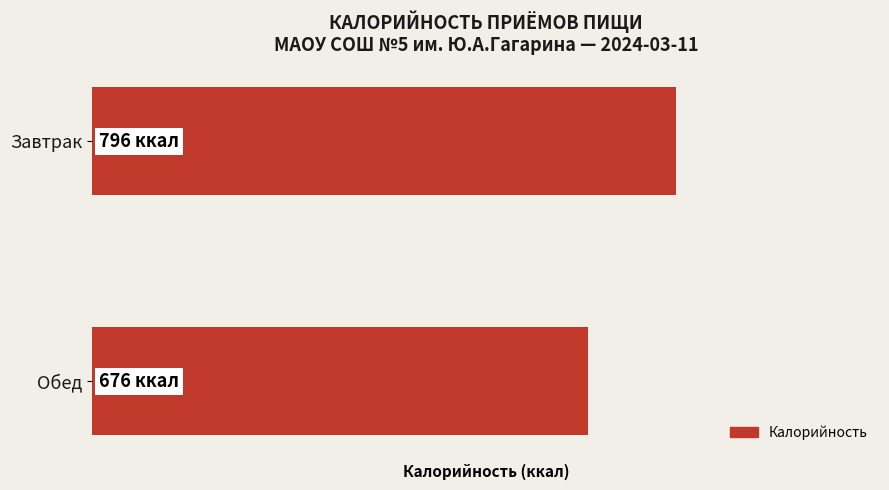

What is the sum of all values?

1472